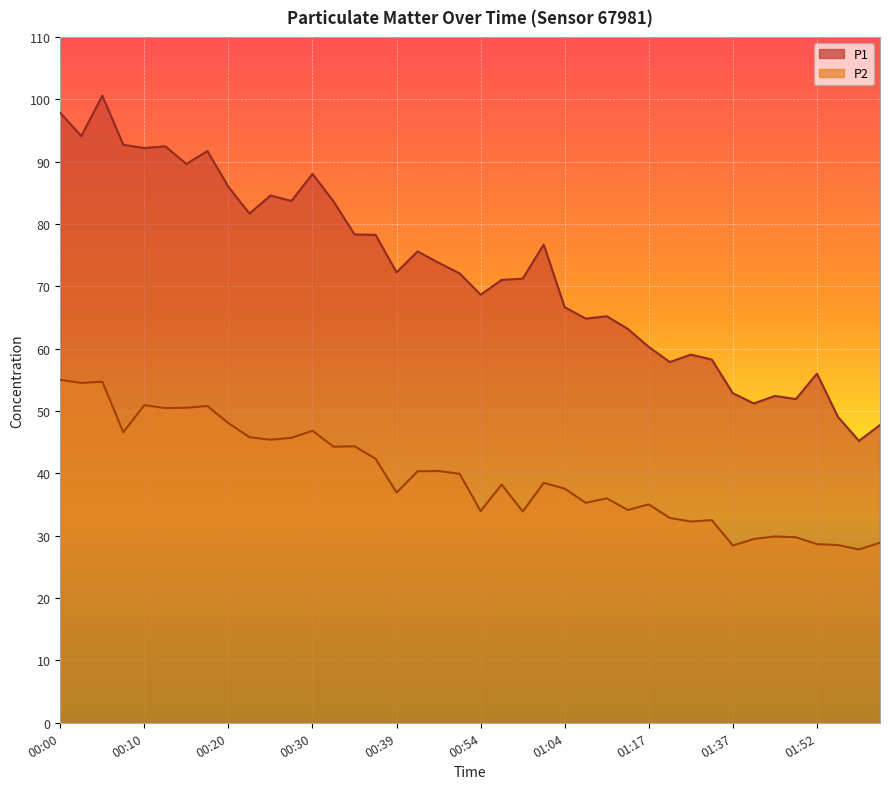

Is it true that P2 equals 28.4 at 01:37?

True